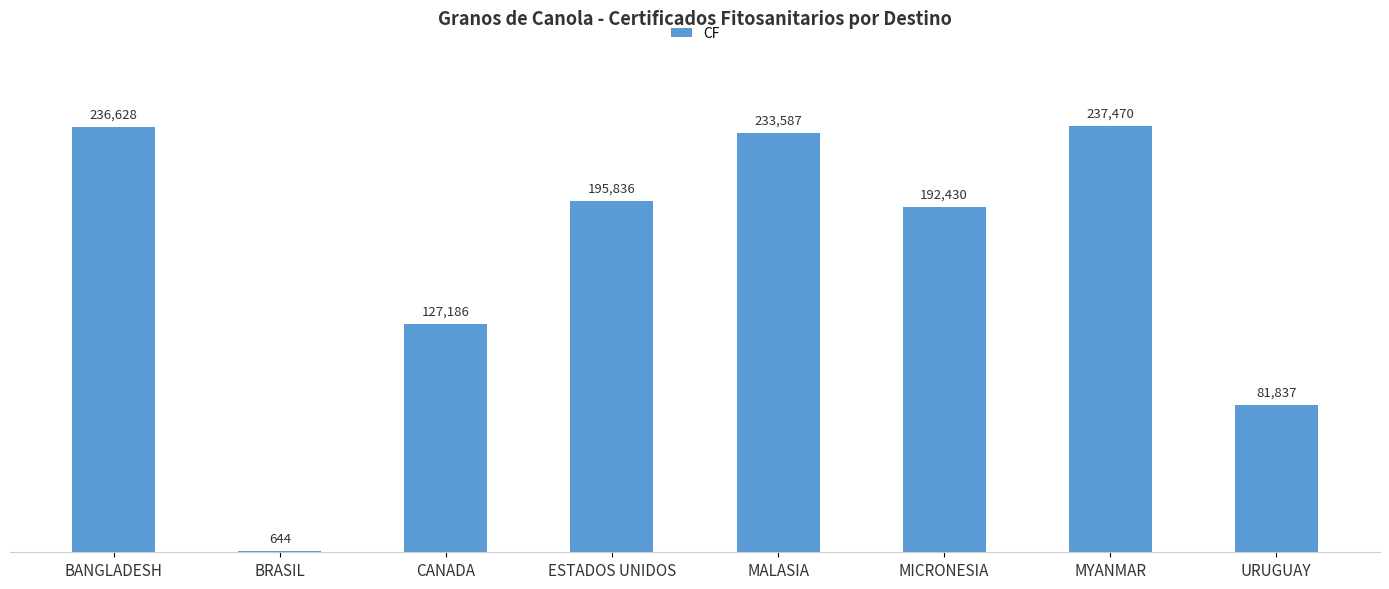

What is the sum of all values?

1305618